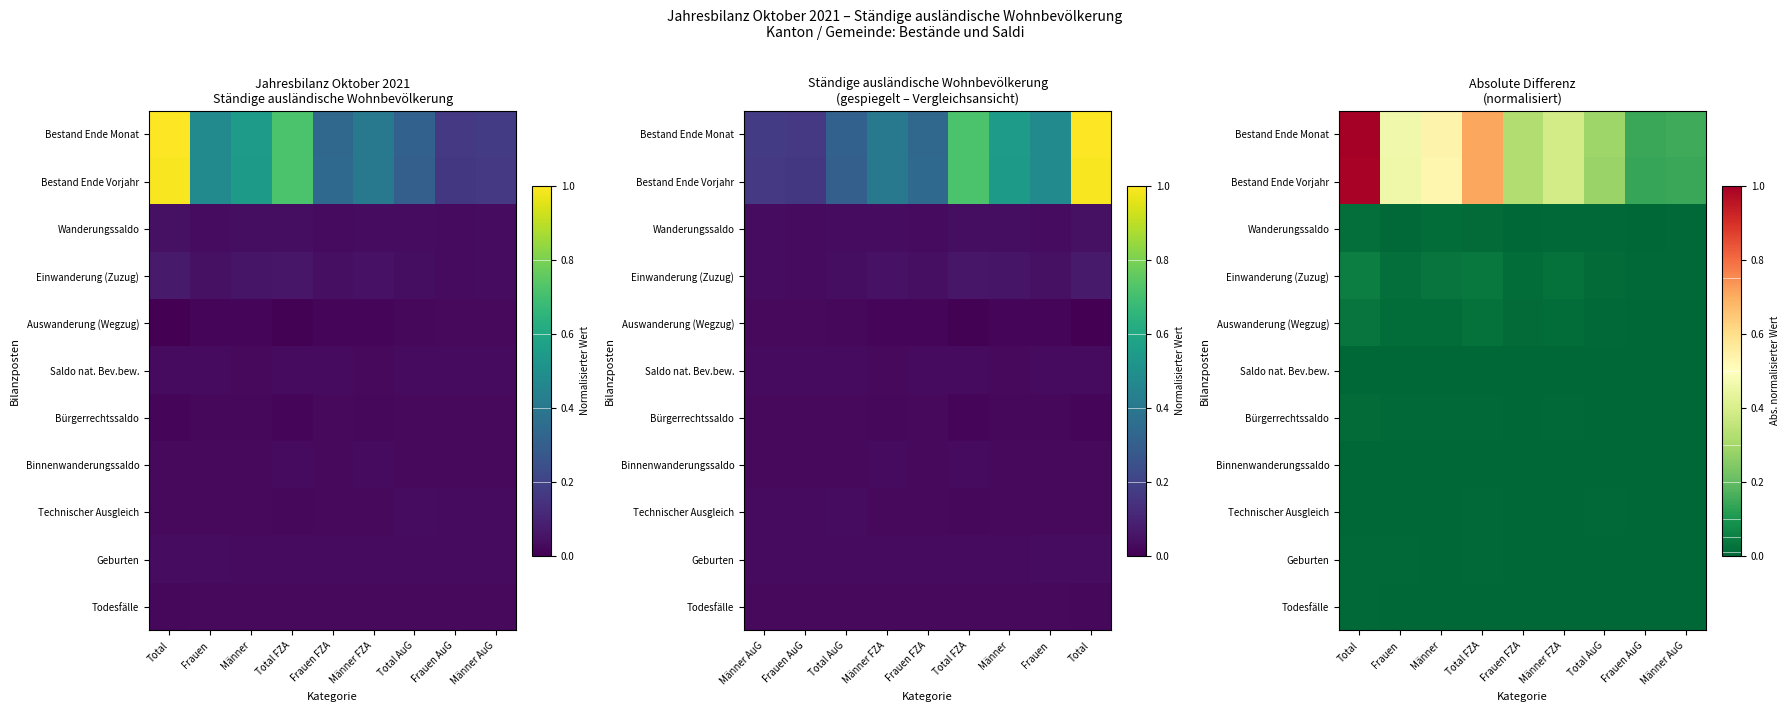

At how many categories does at least one series exceed 0?

9